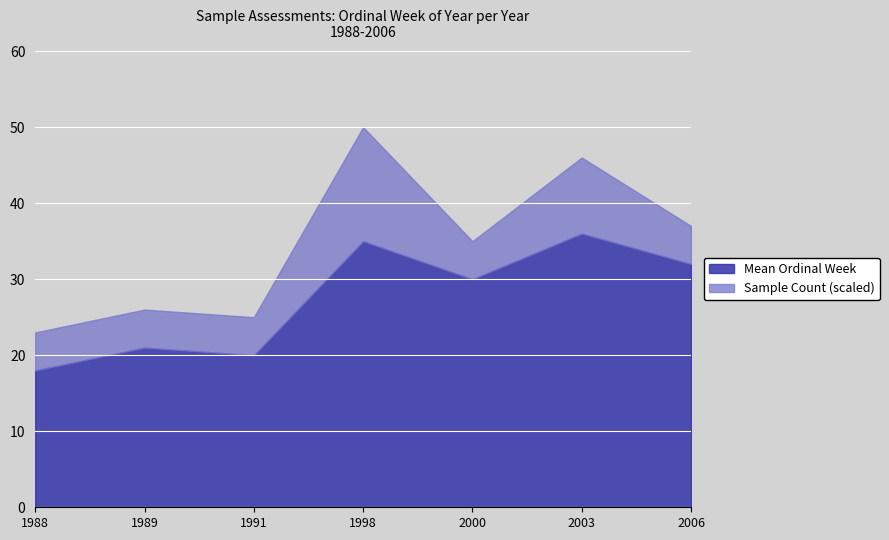

What is the total value across all series at 1989?

26